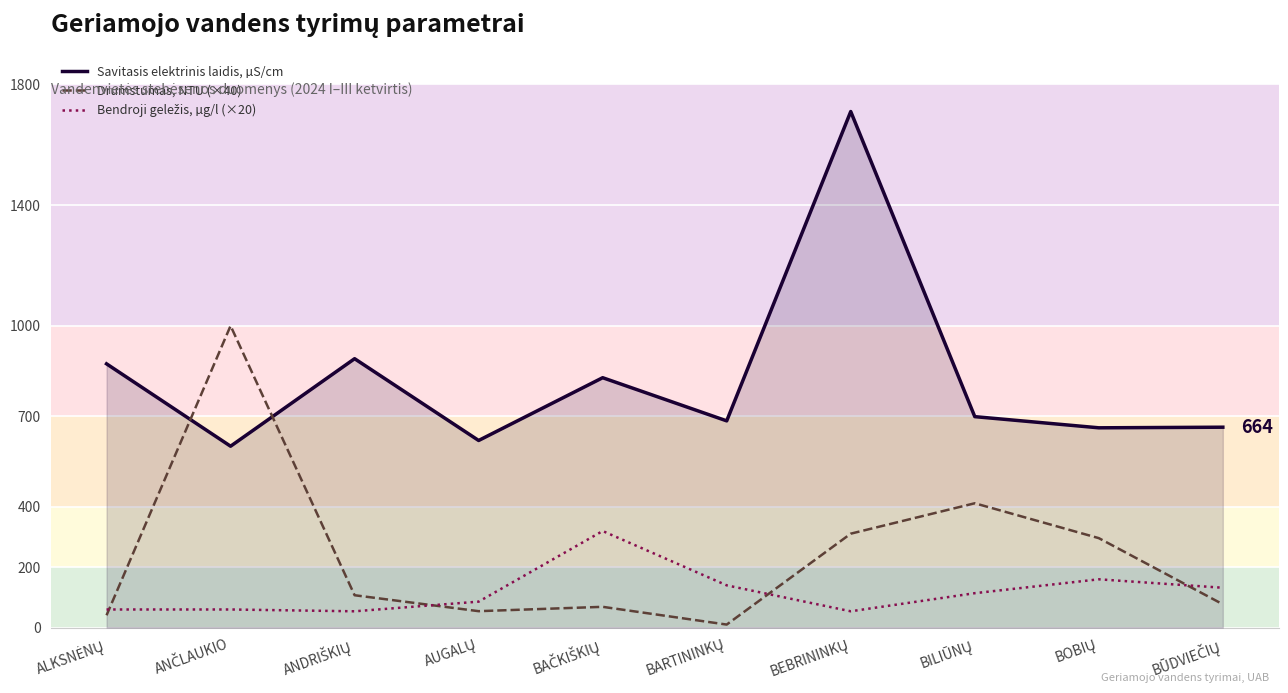

What is the difference between the maximum and minimum values in the Drumstumas, NTU (×40) series?

990.0